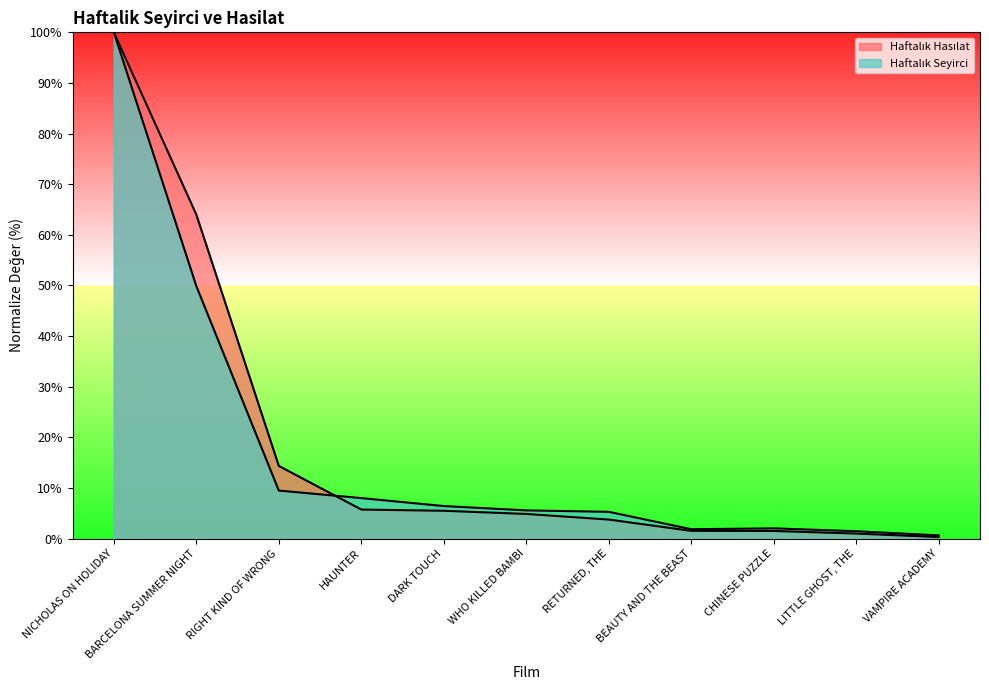

At which category does the chart reach its minimum across all series?

VAMPIRE ACADEMY